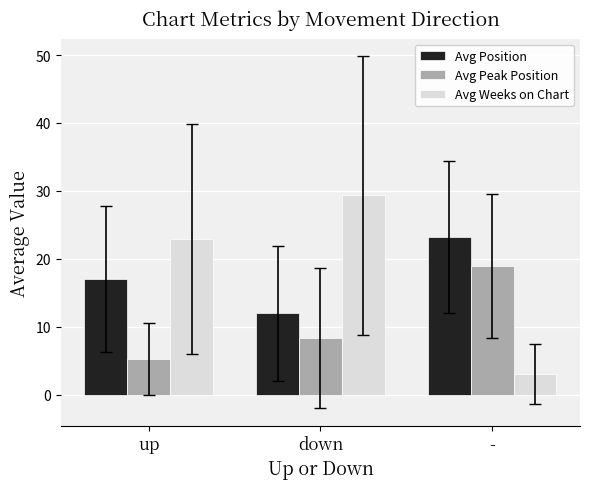

What position from the left is up?

1